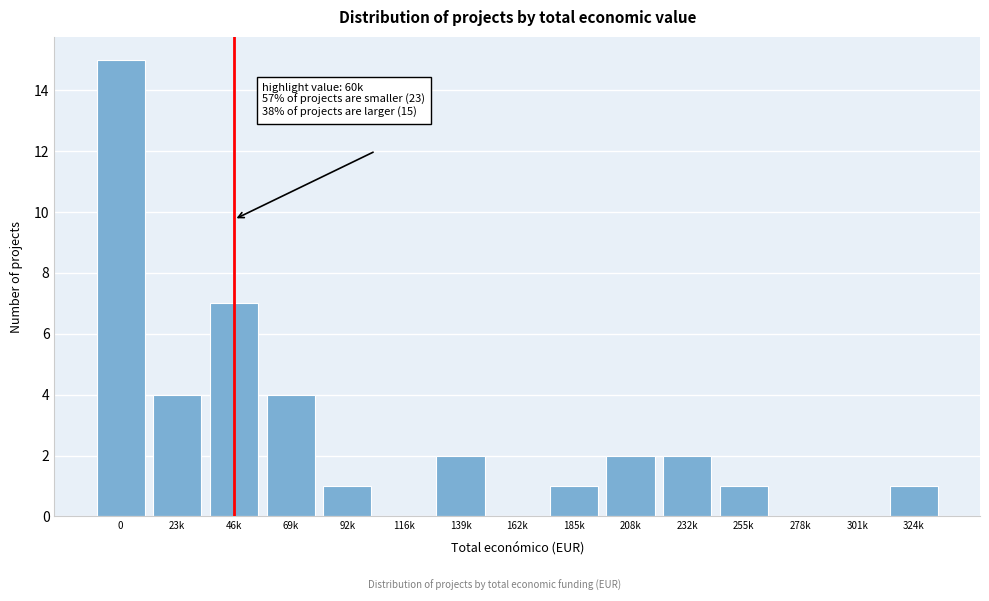

Reading left to right, list all the values displayed in this chart.

0=15	23k=4	46k=7	69k=4	92k=1	116k=0	139k=2	162k=0	185k=1	208k=2	232k=2	255k=1	278k=0	301k=0	324k=1